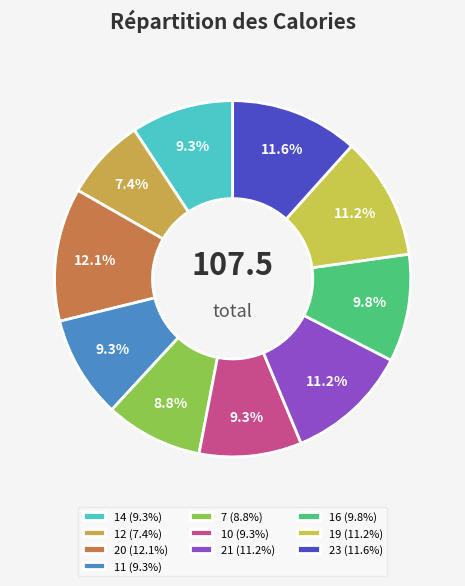

What is the smallest slice in the pie chart?

12